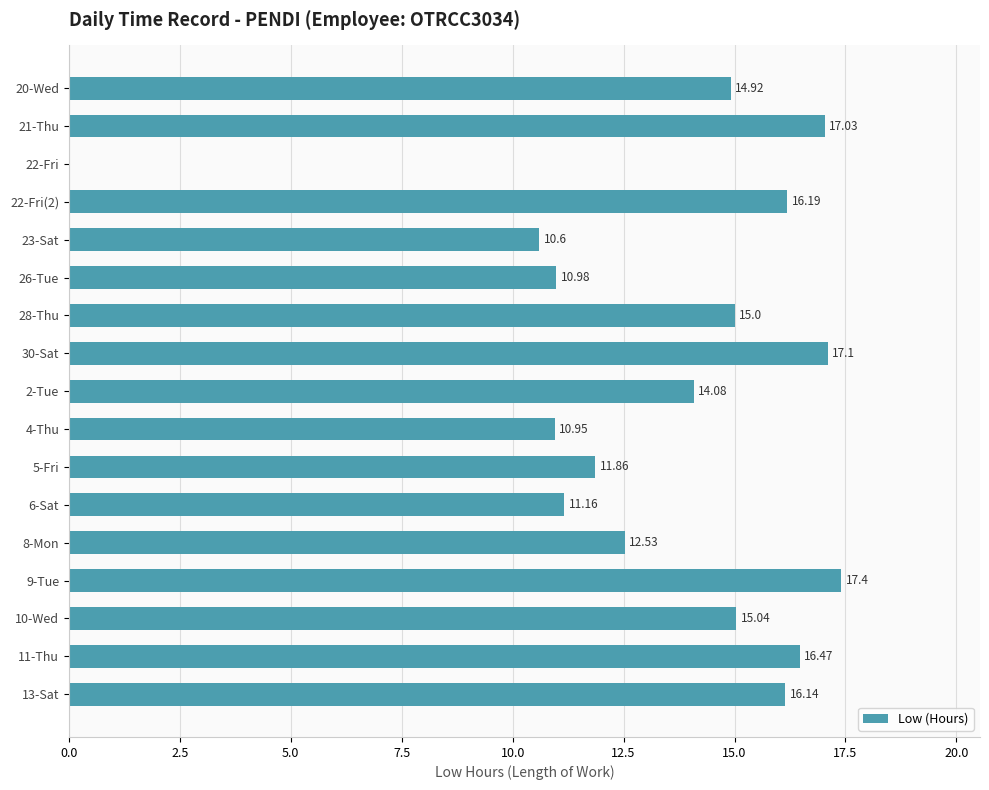

What is the maximum value shown in the chart?

17.4